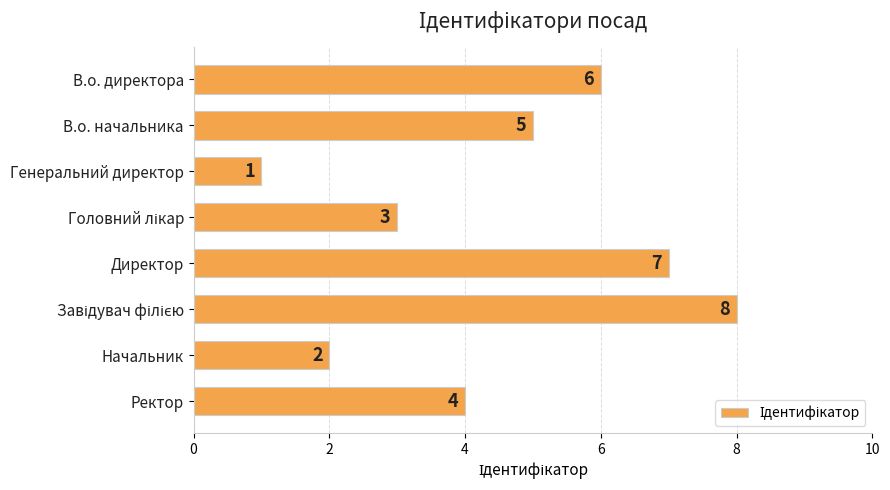

What is the minimum value shown in the chart?

1